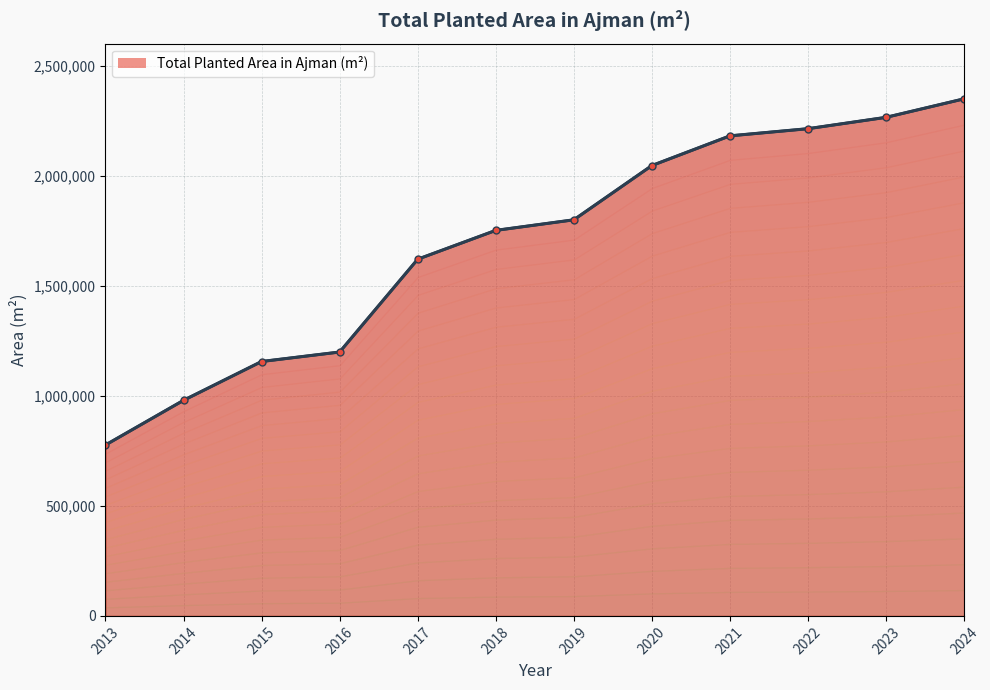

Rank the categories by value from lowest to highest.

2013, 2014, 2015, 2016, 2017, 2018, 2019, 2020, 2021, 2022, 2023, 2024